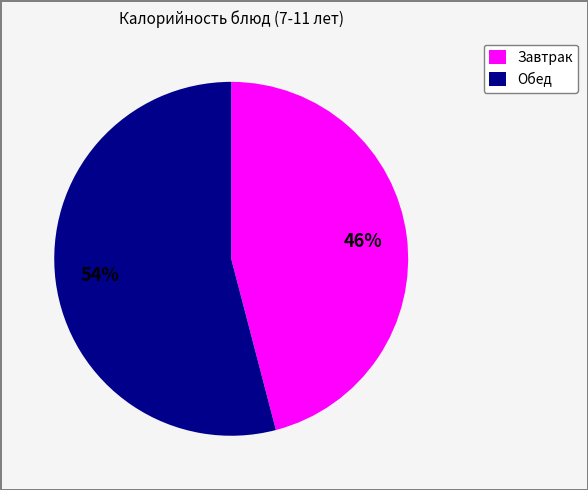

Does Завтрак represent more than half of the total?

No